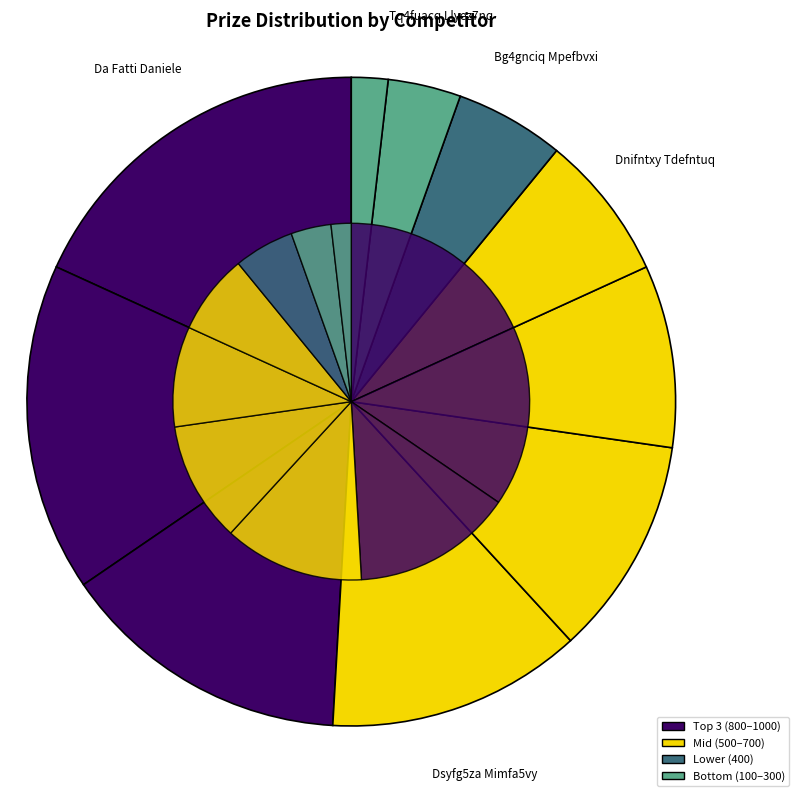

How many slices are in this pie chart?

10